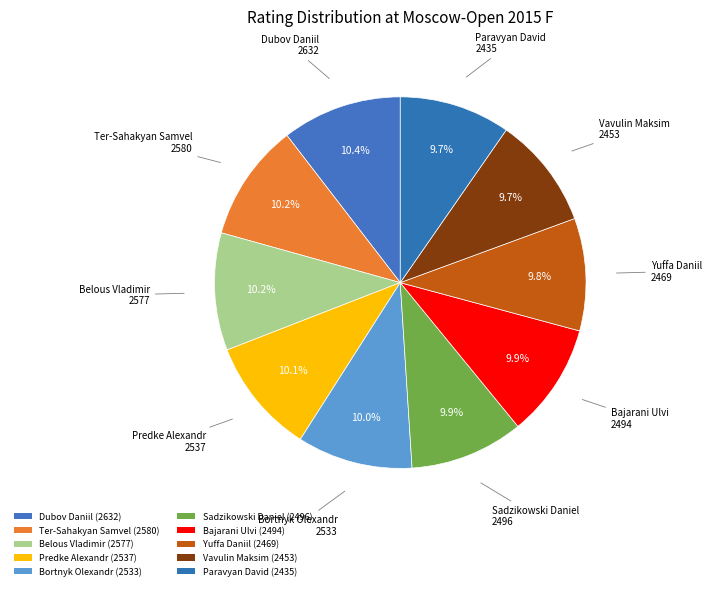

To the nearest percent, what is the difference between the Ter-Sahakyan Samvel and Paravyan David slice percentages?

1%